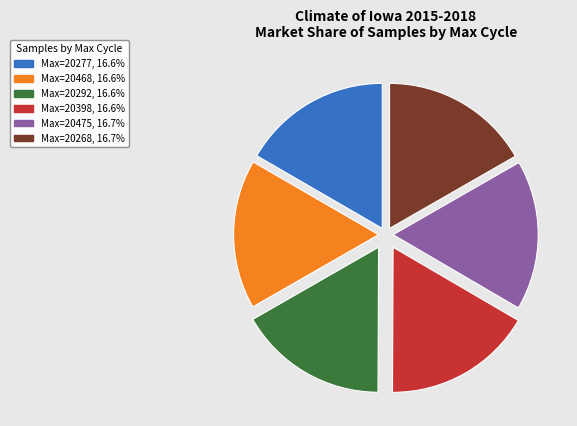

Count the number of slices in the pie.

6